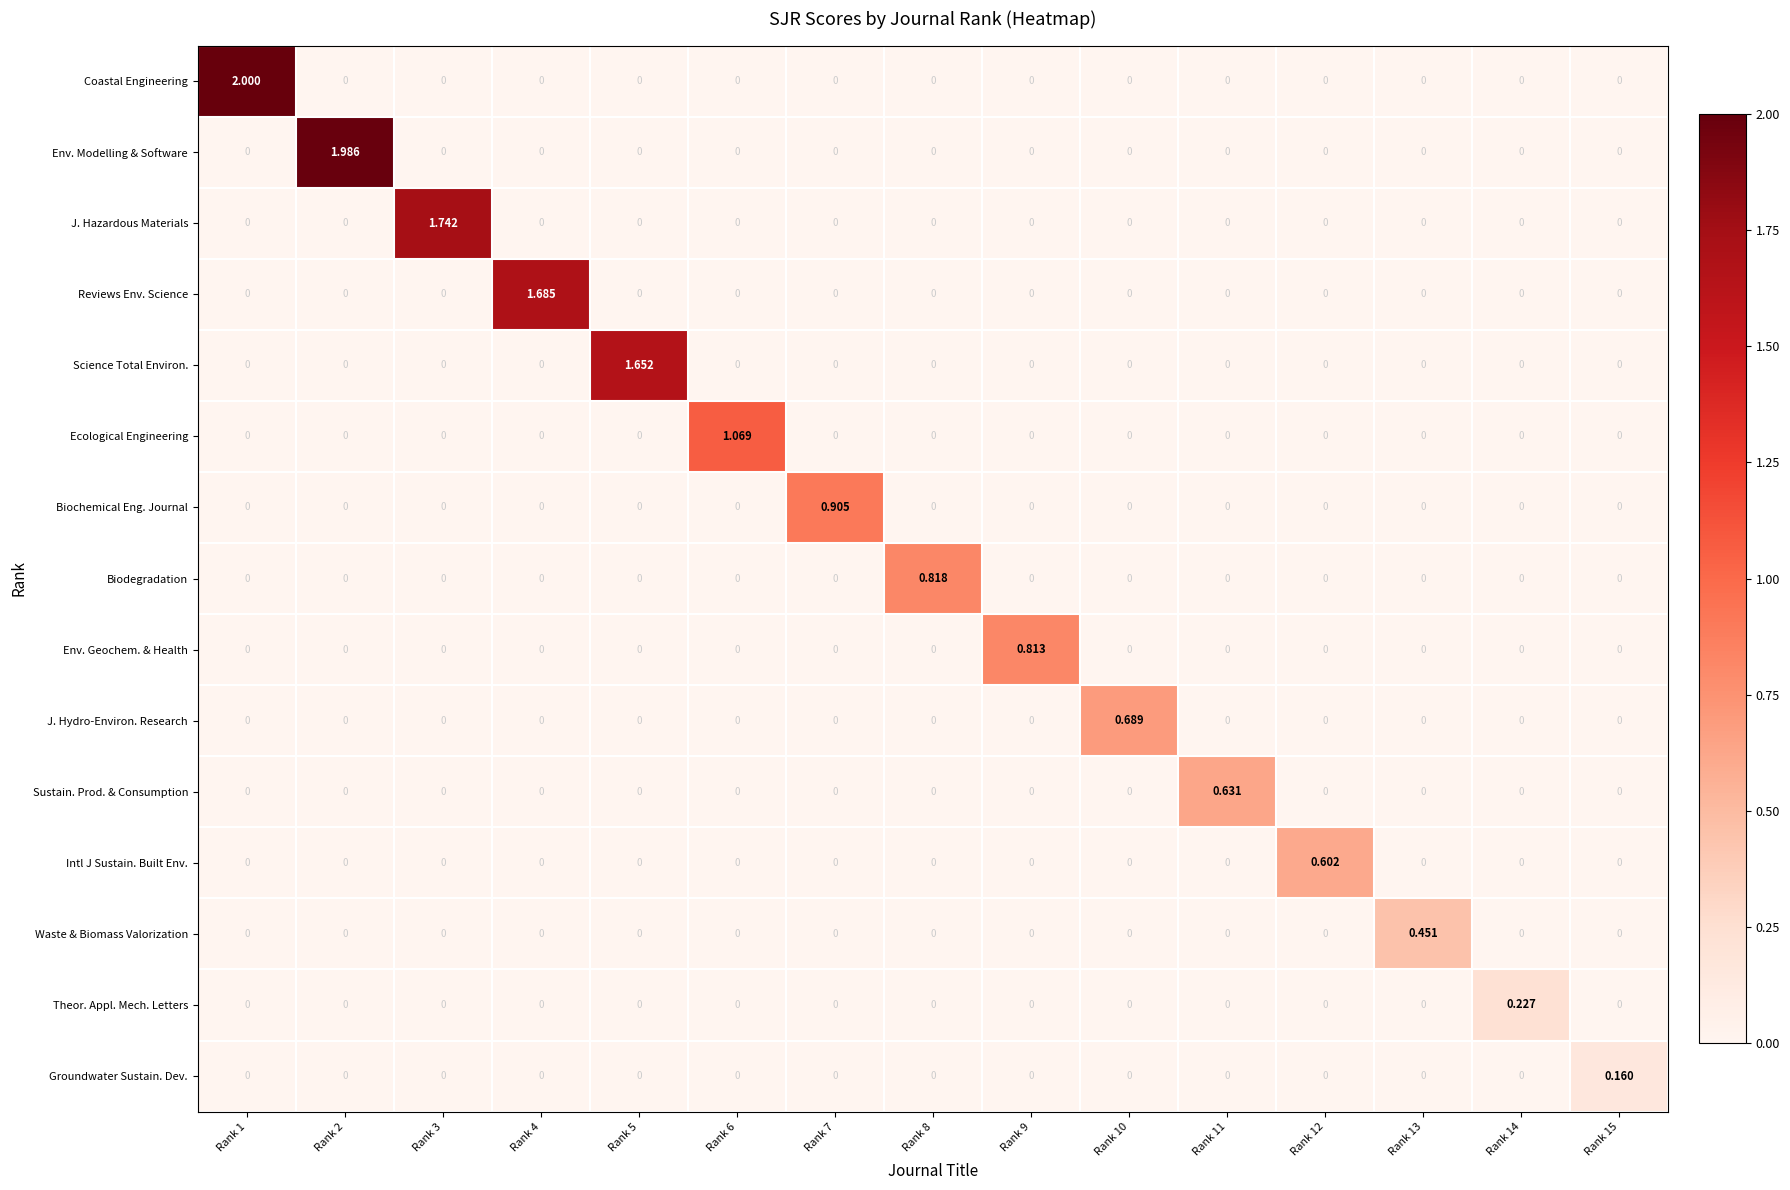

Which series changed the most between Rank 1 and Rank 6?

Coastal Engineering